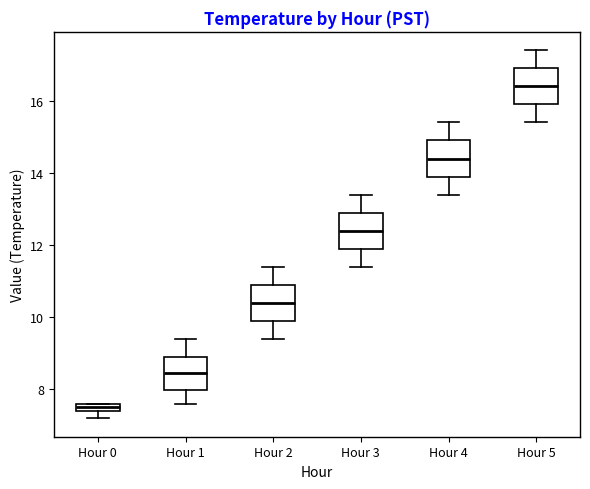

Which box has the lowest median line?

Hour 0